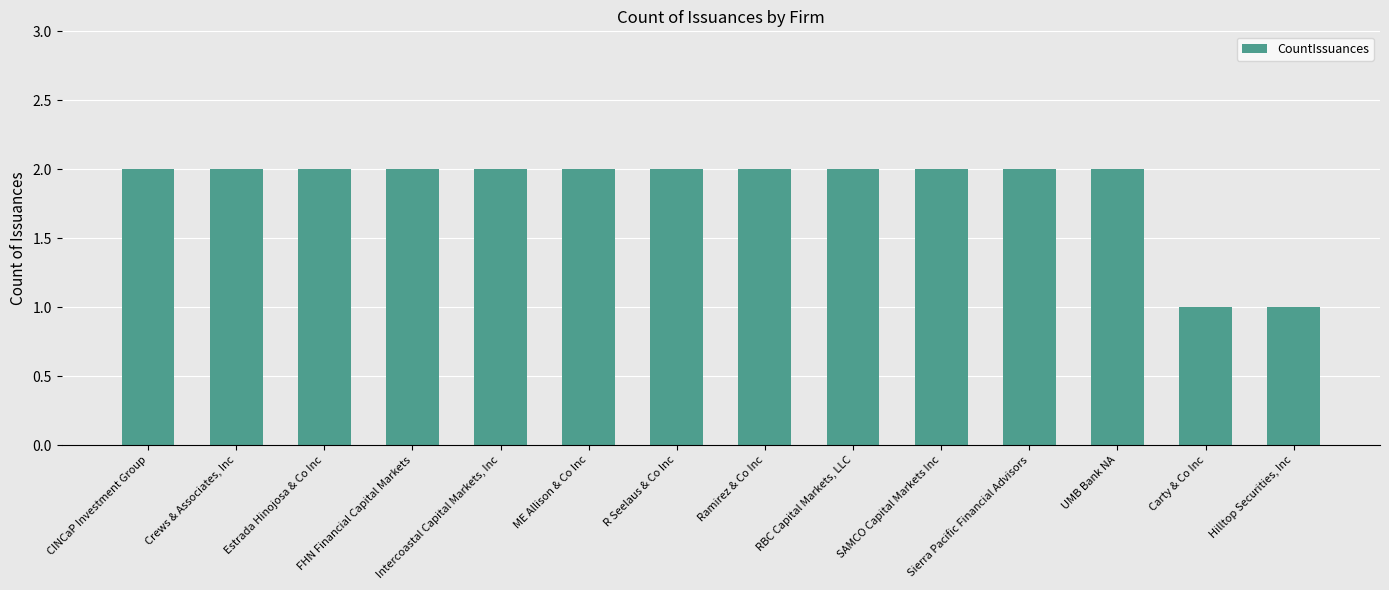

Reading left to right, list all the values displayed in this chart.

CINCaP Investment Group=2	Crews & Associates, Inc=2	Estrada Hinojosa & Co Inc=2	FHN Financial Capital Markets=2	Intercoastal Capital Markets, Inc=2	ME Allison & Co Inc=2	R Seelaus & Co Inc=2	Ramirez & Co Inc=2	RBC Capital Markets, LLC=2	SAMCO Capital Markets Inc=2	Sierra Pacific Financial Advisors=2	UMB Bank NA=2	Carty & Co Inc=1	Hilltop Securities, Inc=1